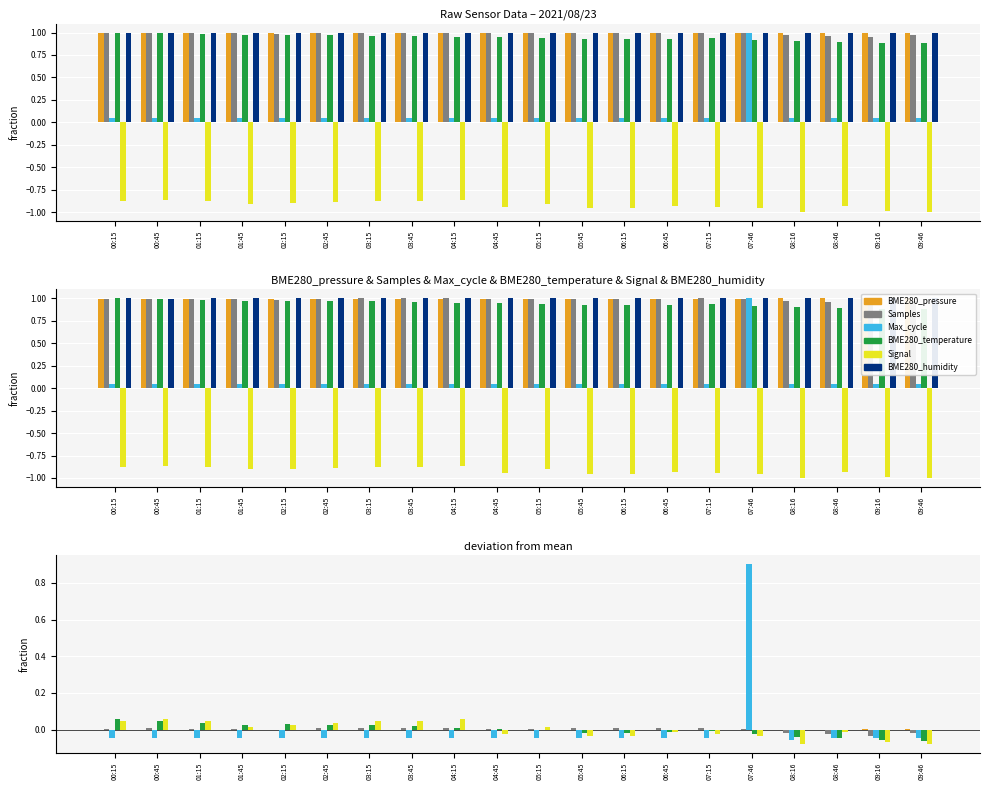

What is the label of the 7th bar from the left?

03:15